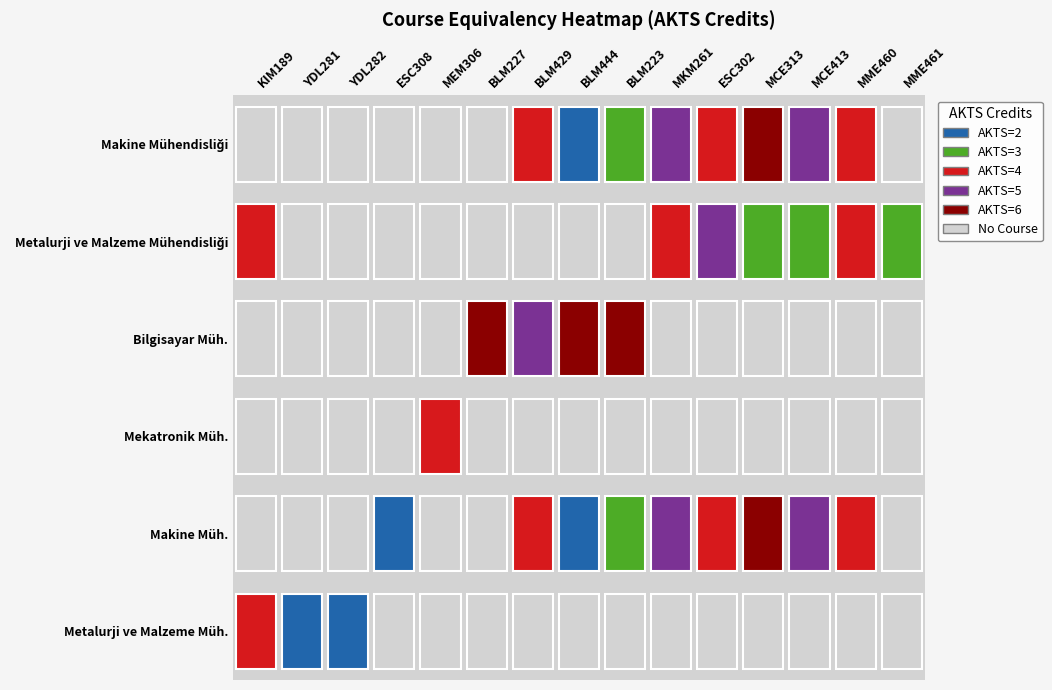

Rank the series at KIM189 from lowest to highest value.

Makine Müh., Mekatronik Müh., Bilgisayar Müh., Makine Mühendisliği, Metalurji ve Malzeme Müh., Metalurji ve Malzeme Mühendisliği